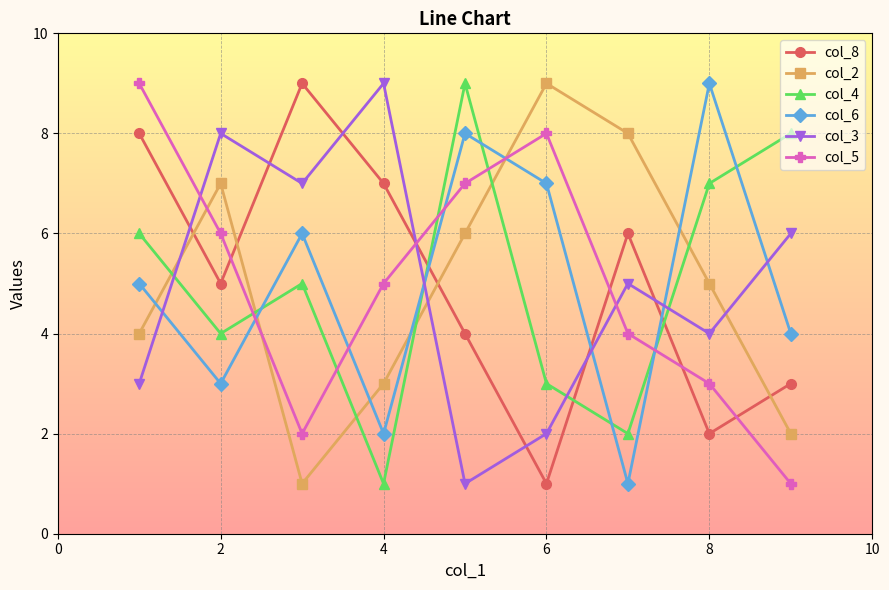

True or false: col_8 and col_4 cross at least once.

True